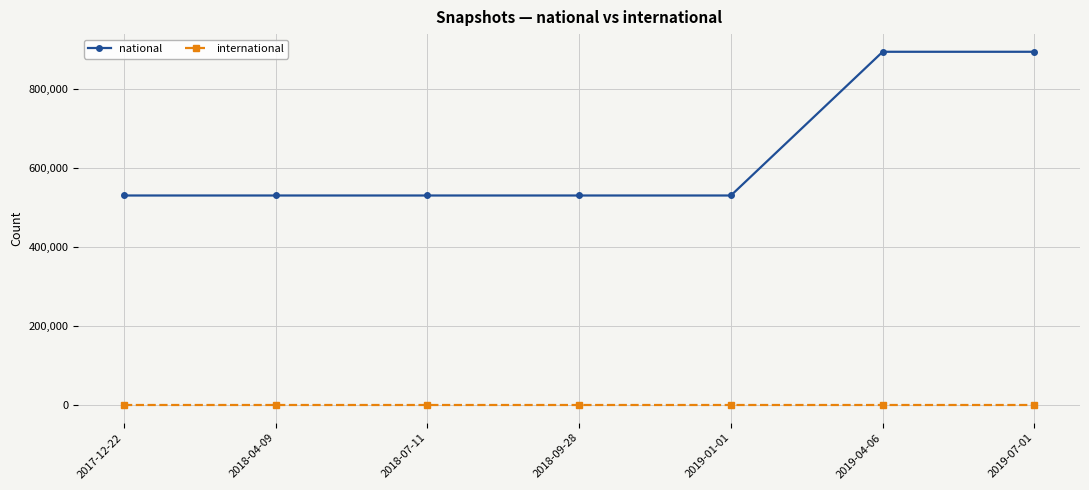

What is the spread (max minus min) of values at 2019-07-01?

894584